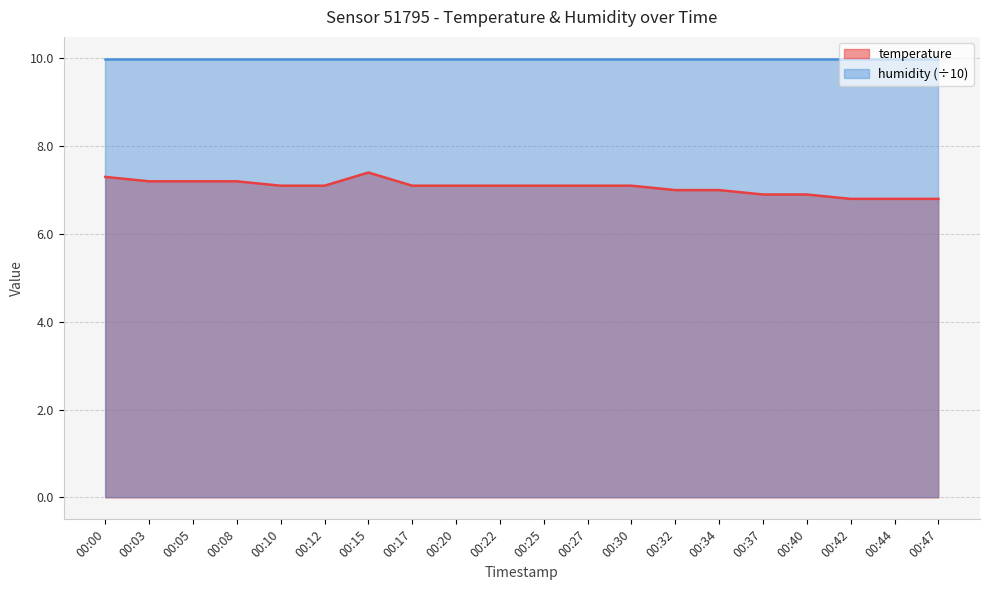

The value at 00:42 is 6.8. True or false?

True